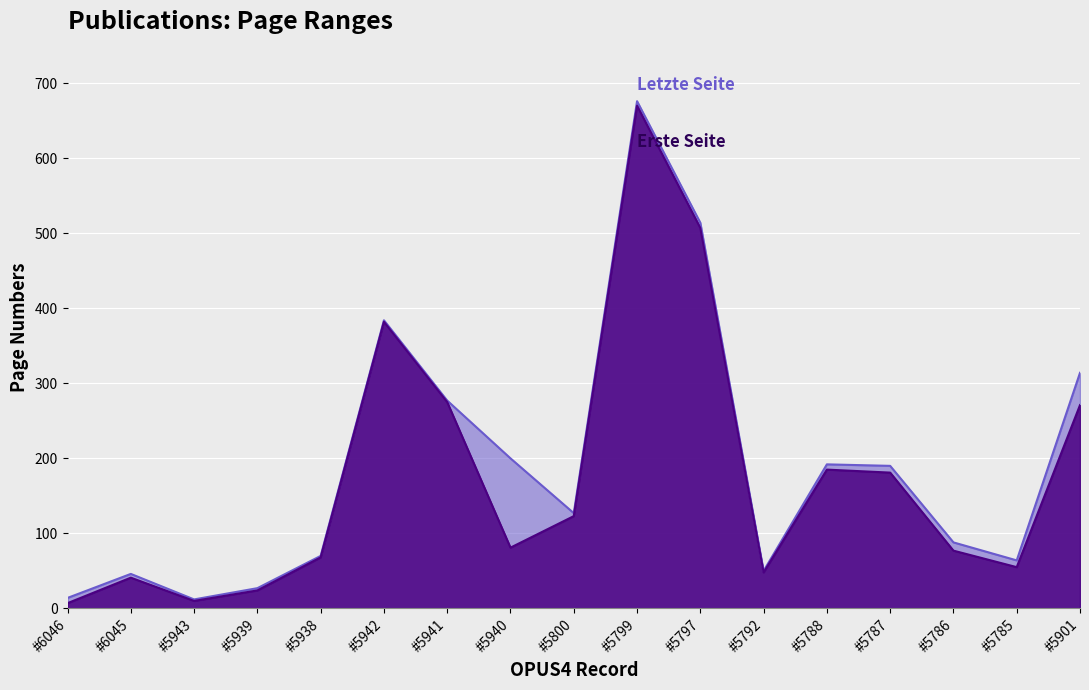

What is the total value across all series at #5792?

98